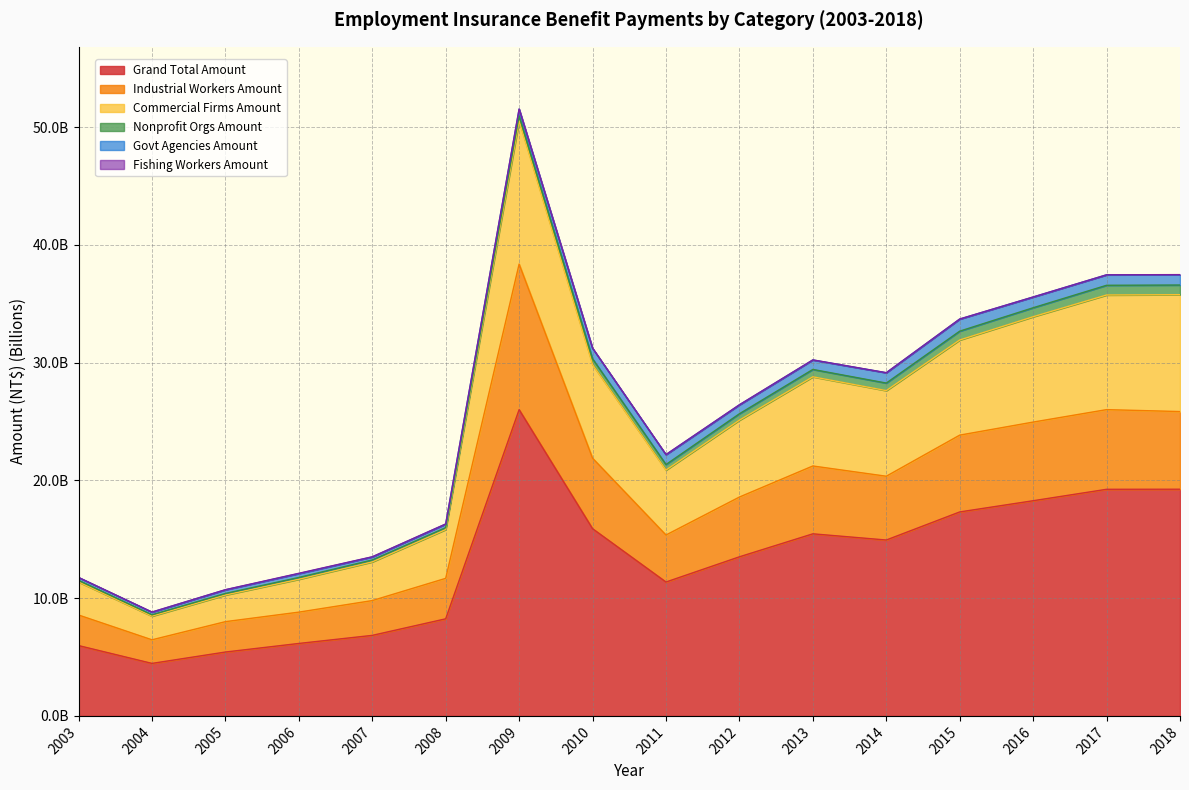

Does the chart have visible grid lines?

Yes